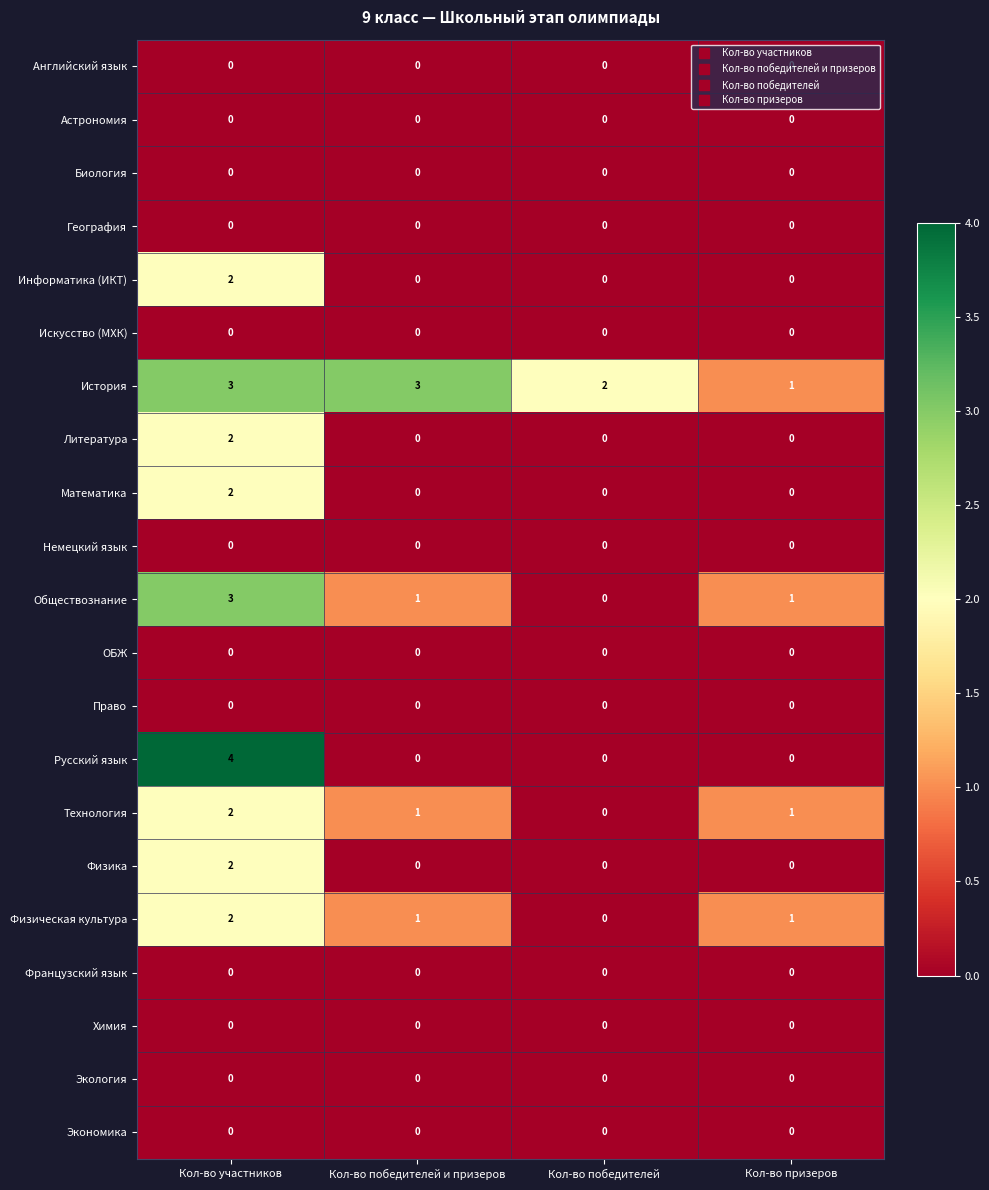

At how many categories does at least one series exceed 0?

4